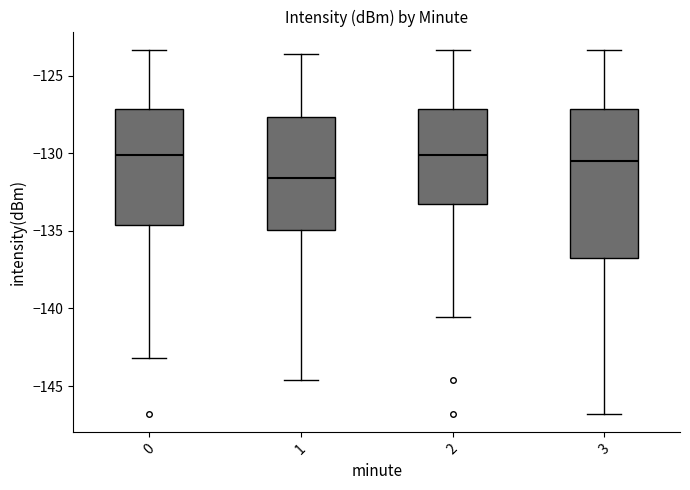

Which box's median line is the lowest?

1